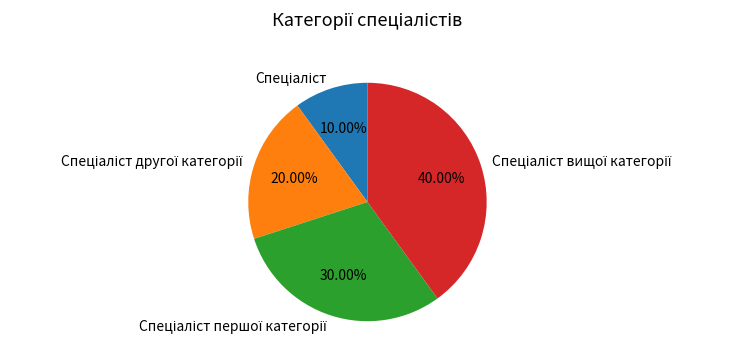

Is there a majority slice in this chart?

No